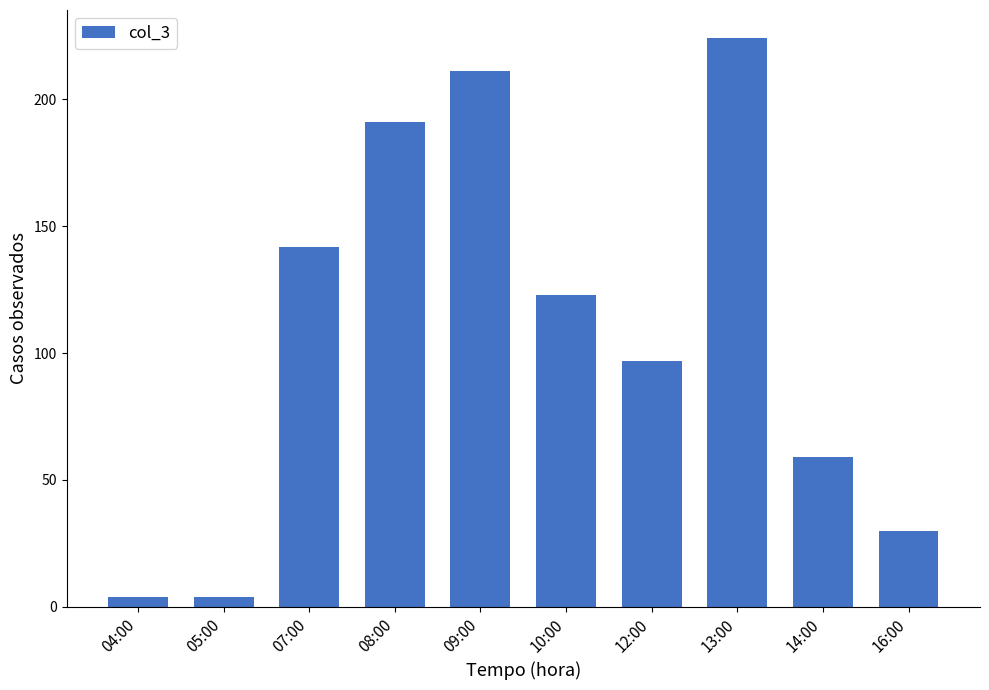

How many bars are there in total?

10